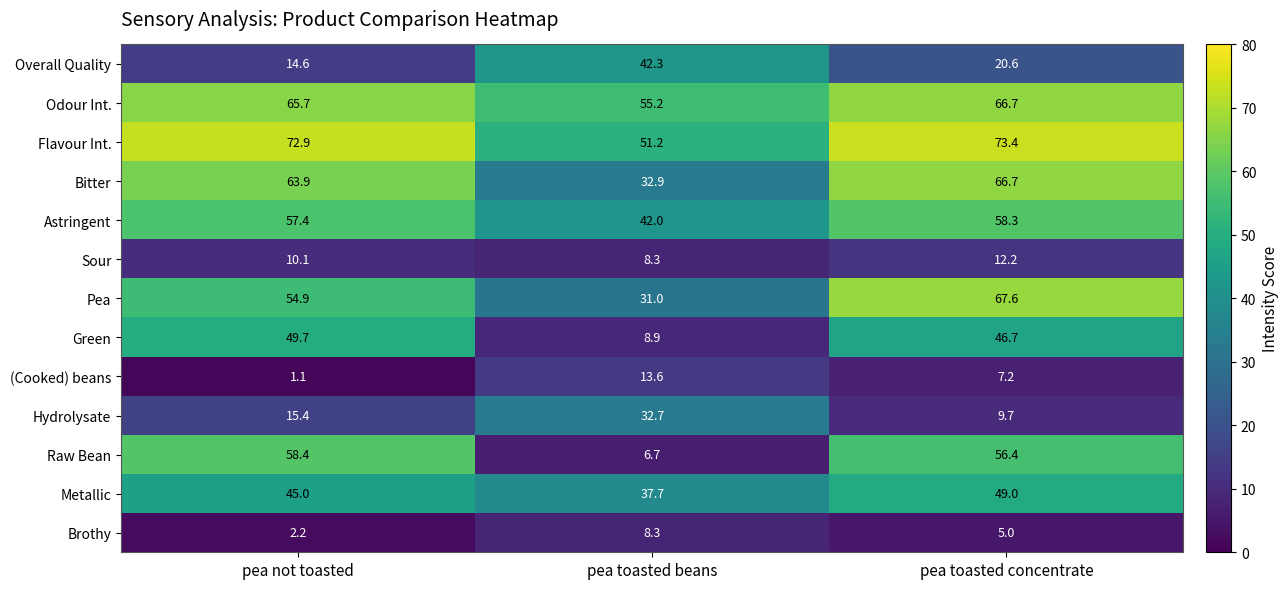

What is the total value across all series at pea toasted concentrate?

539.5